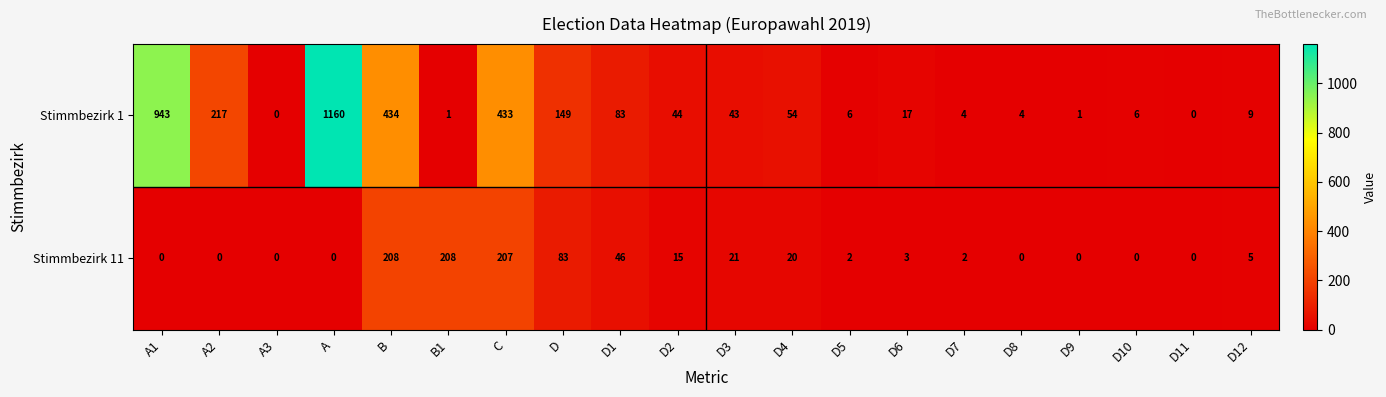

What is the difference between the Stimmbezirk 11 values at D2 and D11?

15